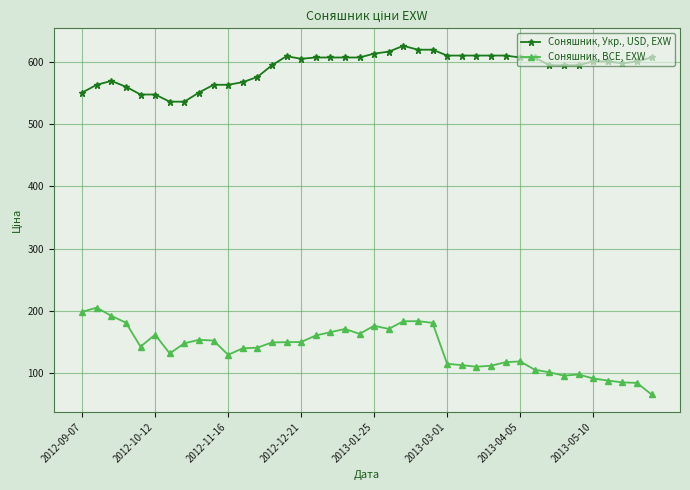

List the series in order of their peak value, highest first.

Соняшник, Укр., USD, EXW, Соняшник, BCE, EXW